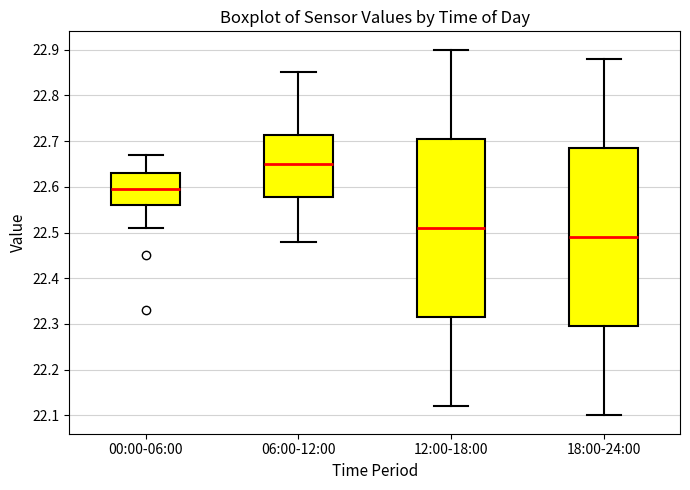

Where does the median line of the box for 12:00-18:00 sit on the y-axis? The values are not printed on the chart, so give them approximately, as read against the axis.

22.51